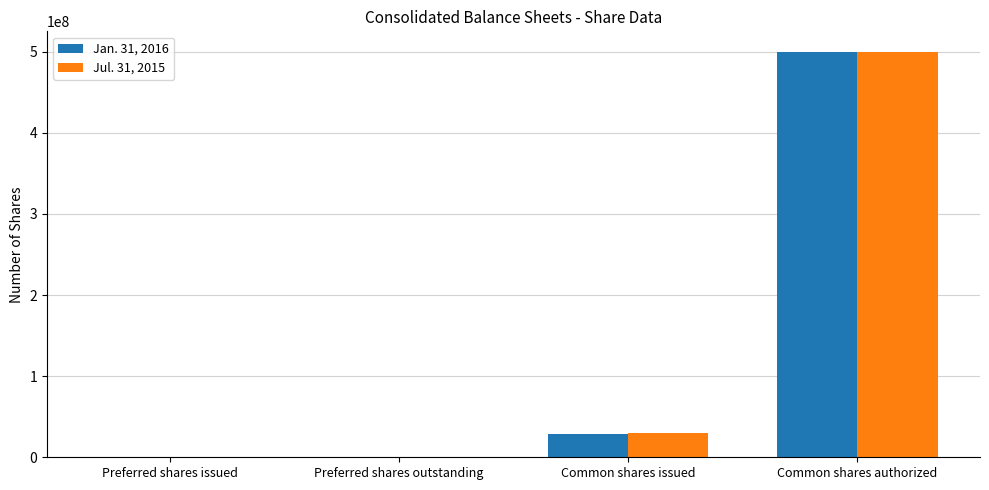

True or false: Jan. 31, 2016 has a value of 500000000 at Common shares authorized.

True